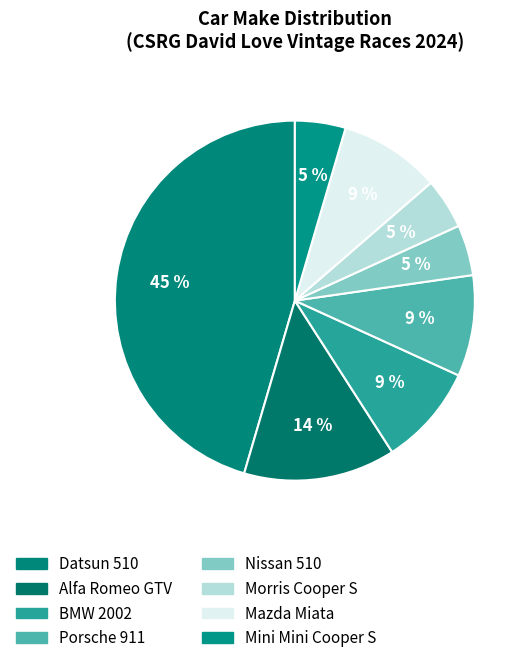

How many slices are in this pie chart?

8